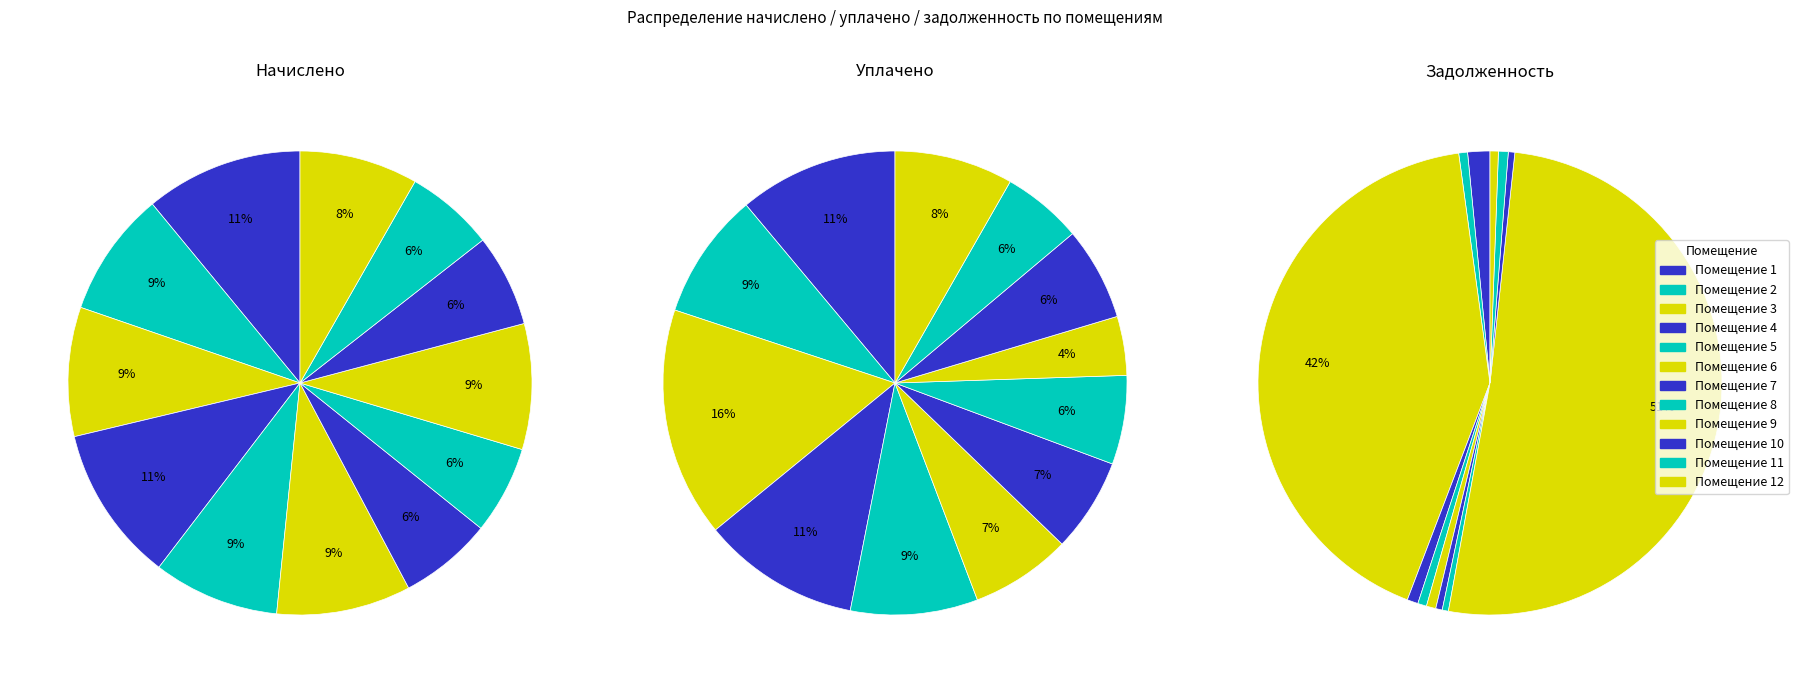

True or false: 9 accounts for 9% of the total.

True